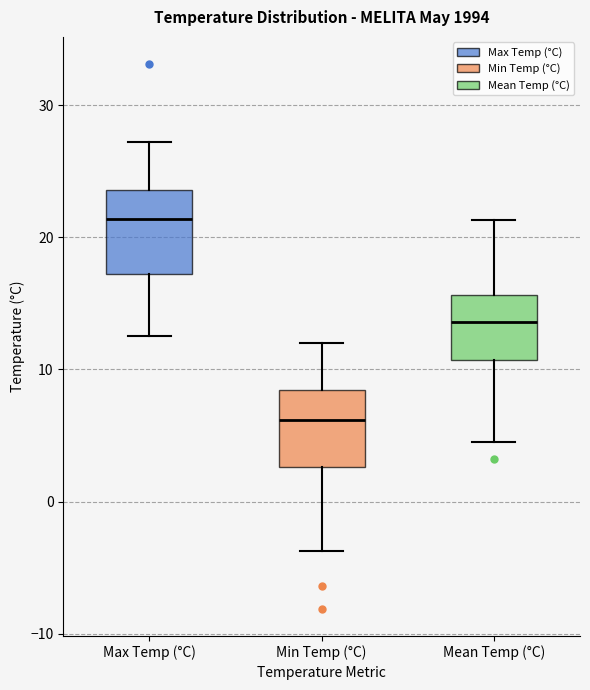

Which box's median line is the highest?

Max Temp (°C)